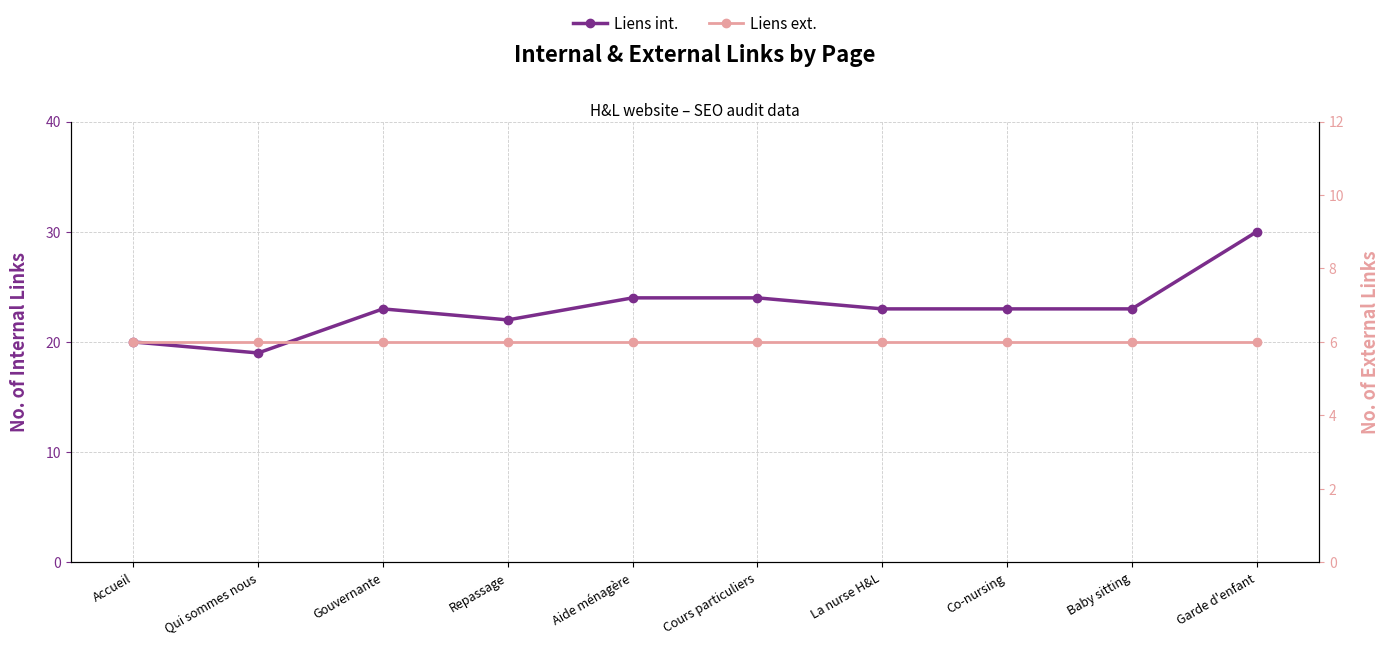

What is the difference between the Liens int. values at Baby sitting and Cours particuliers?

1